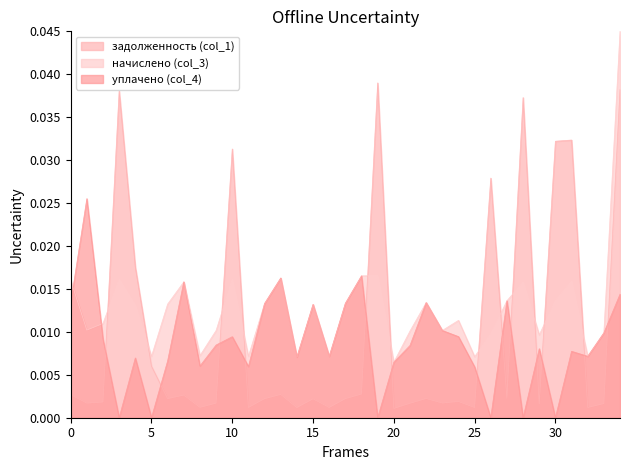

Which series has the largest total across all categories?

начислено (col_3)